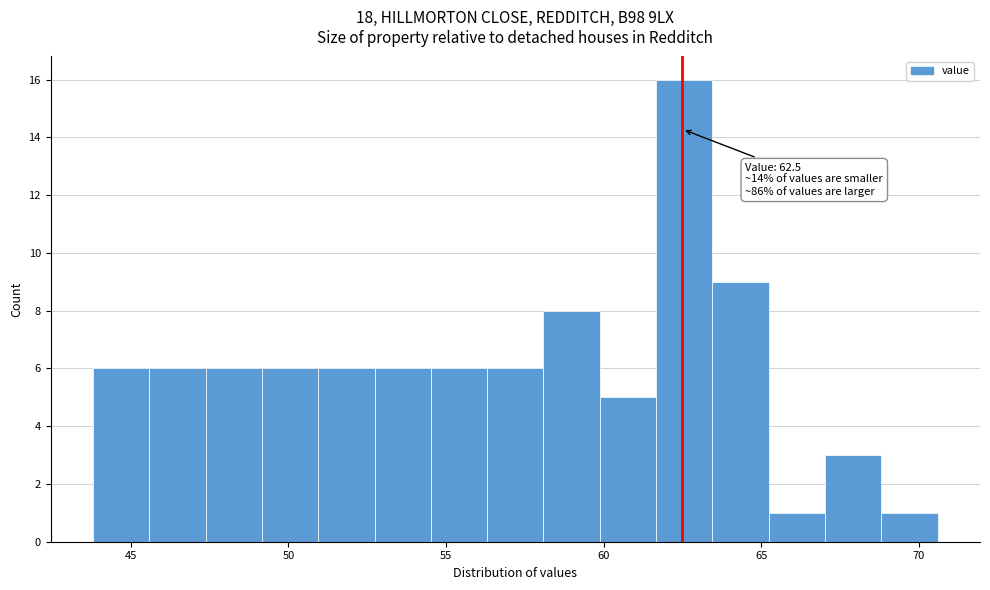

Around what value on the x-axis is the tallest bar? Give the approximate position of its centre, as read against the axis.

62.5